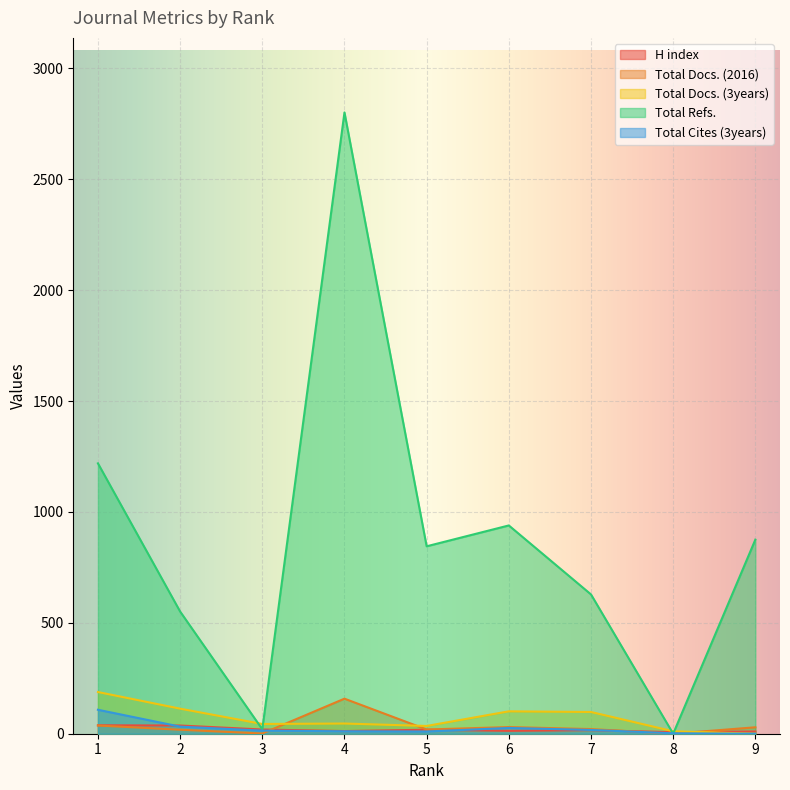

At how many categories does at least one series exceed 2562?

1